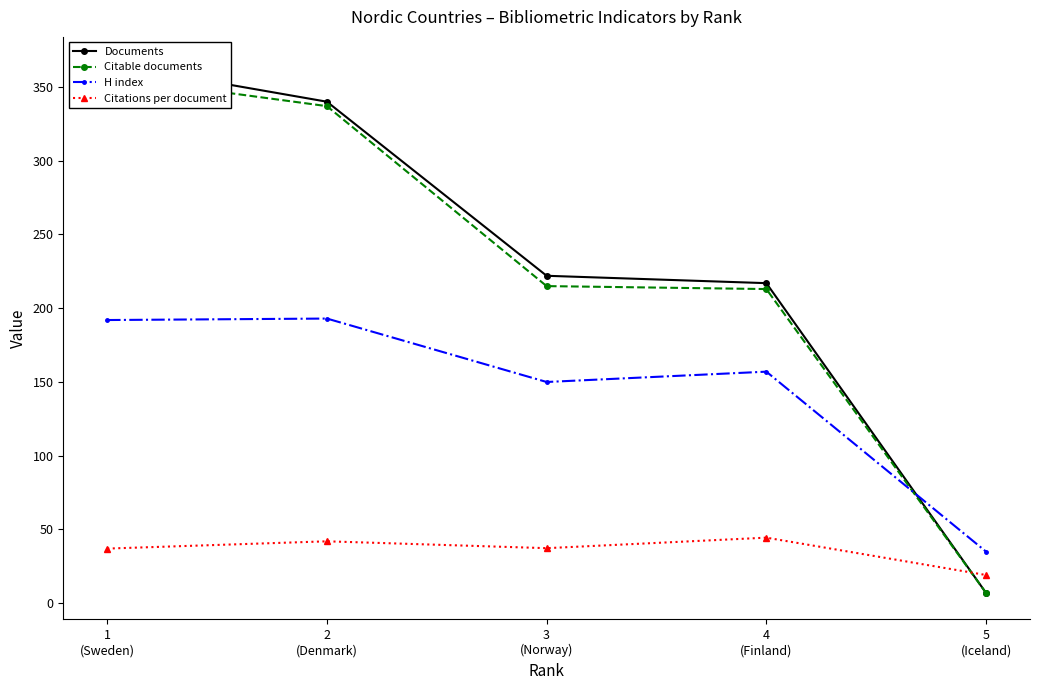

What is the difference between the highest and lowest values at 3
(Norway)?

184.7